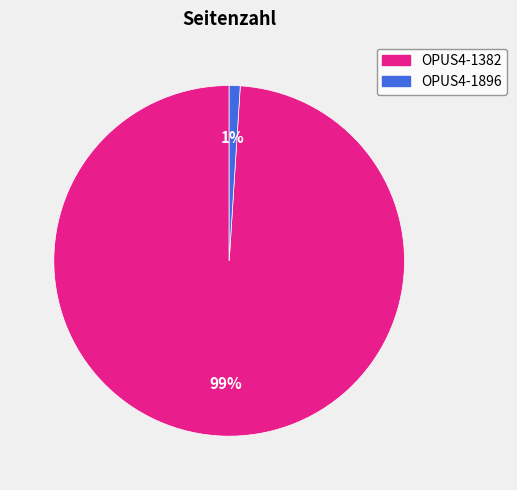

To the nearest percent, what is the average slice percentage?

50%